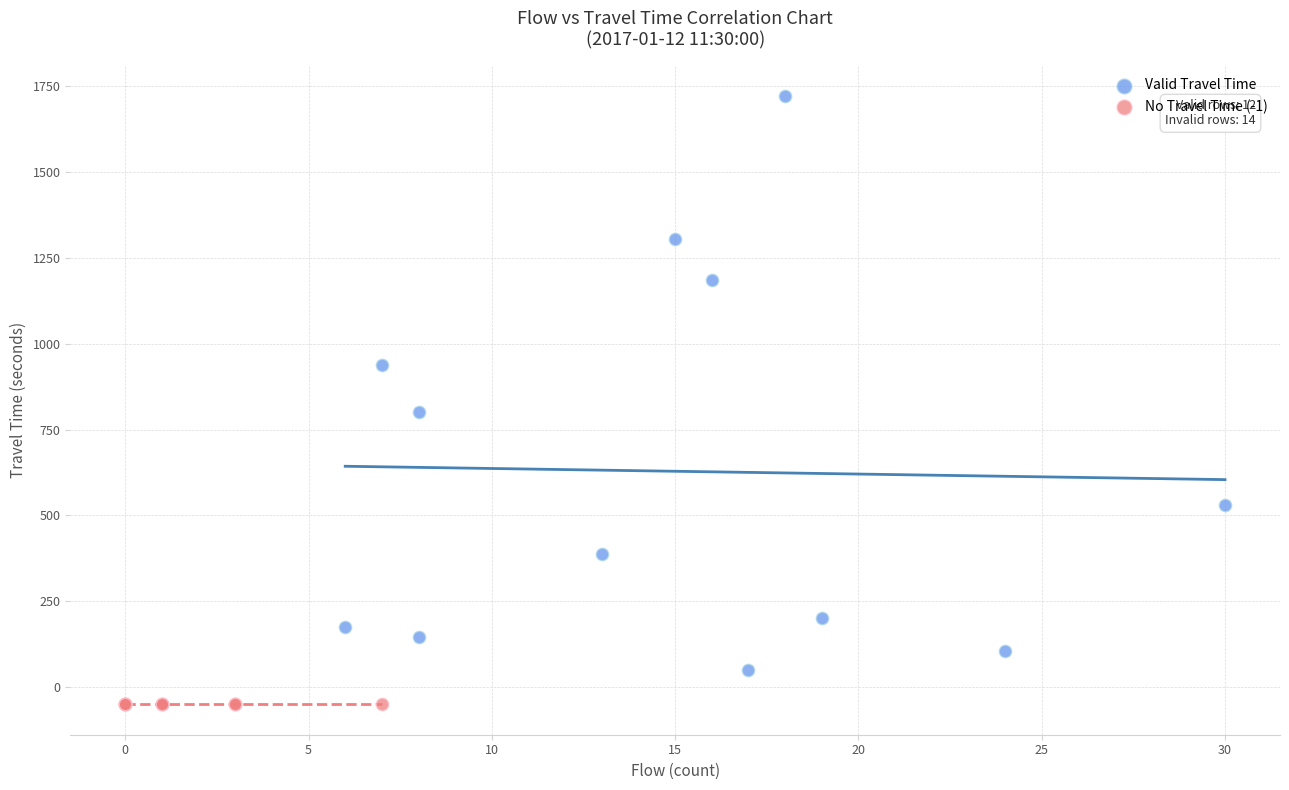

Which series contains the highest Y value?

Valid Travel Time